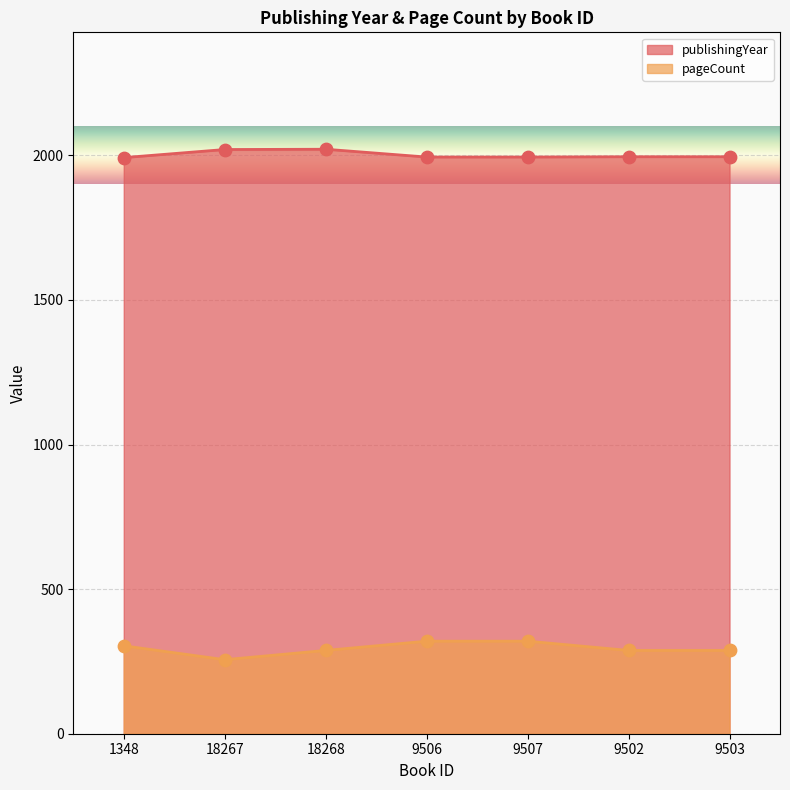

At which category is the sum across all series the highest?

9506